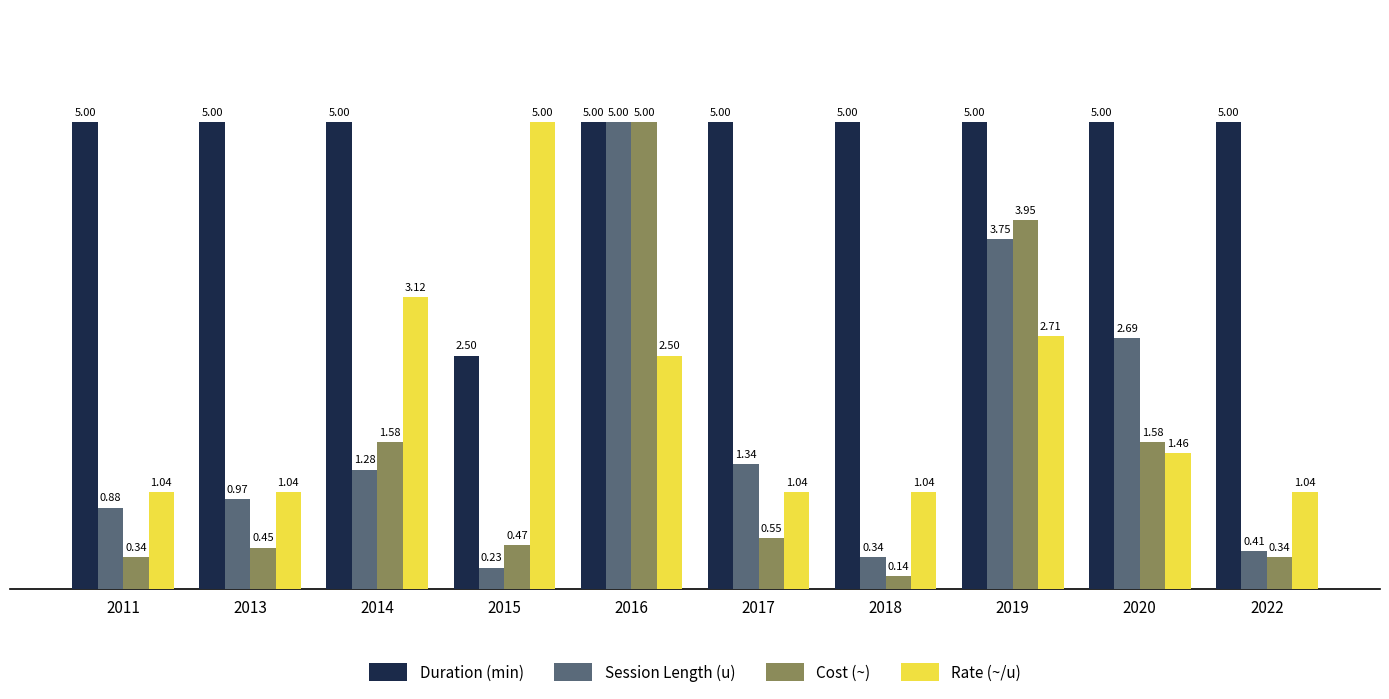

At how many categories does at least one series exceed 4?

10